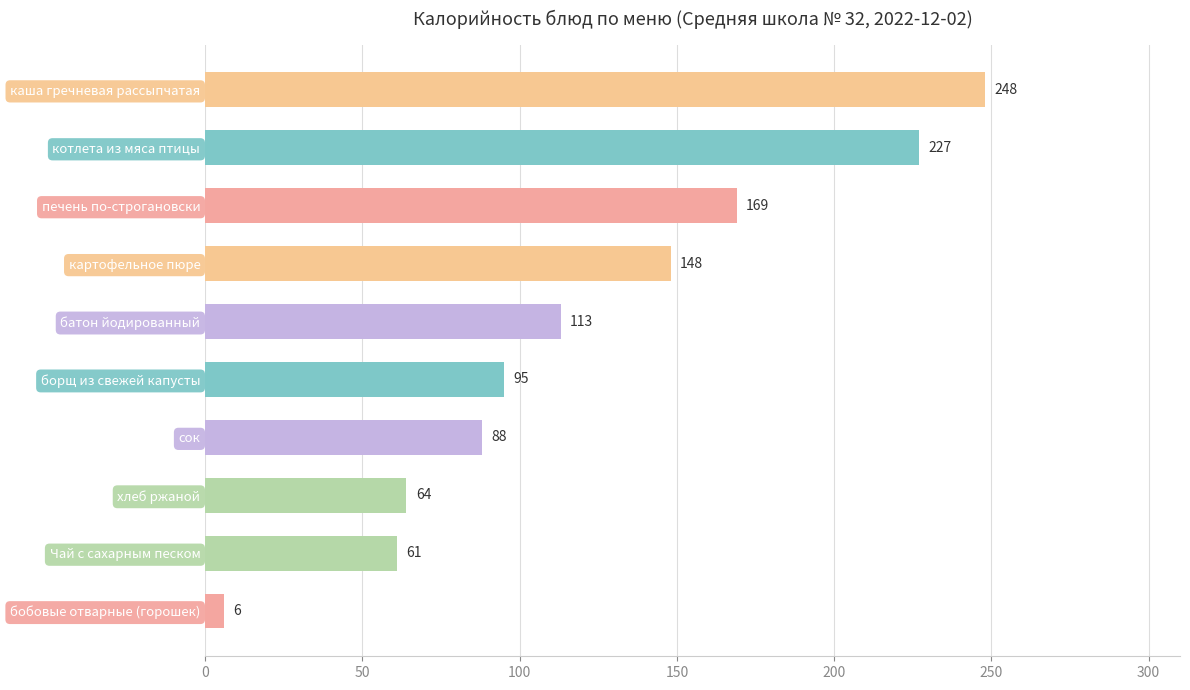

True or false: the data shows 95 at борщ из свежей капусты.

True